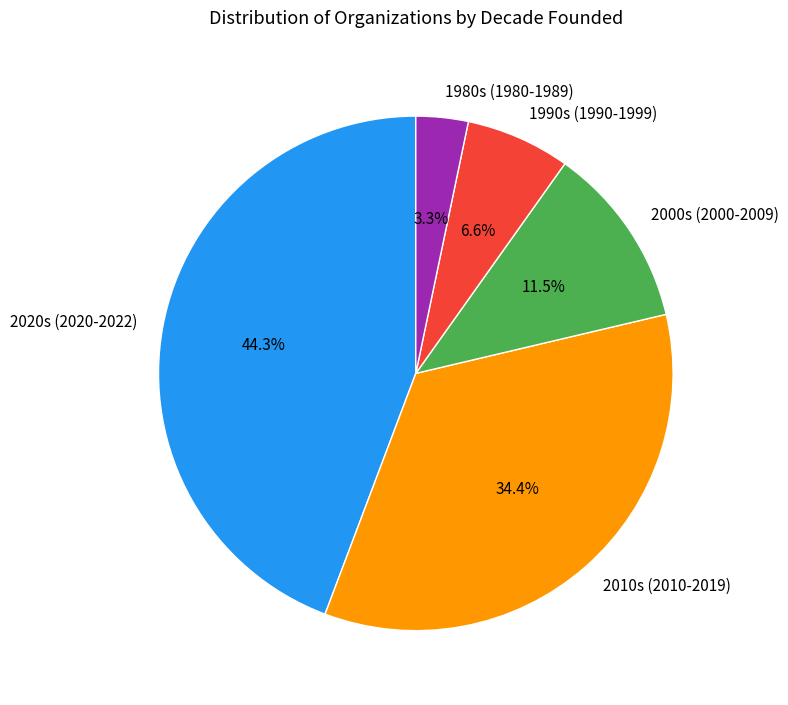

What is the smallest slice in the pie chart?

1980s (1980-1989)